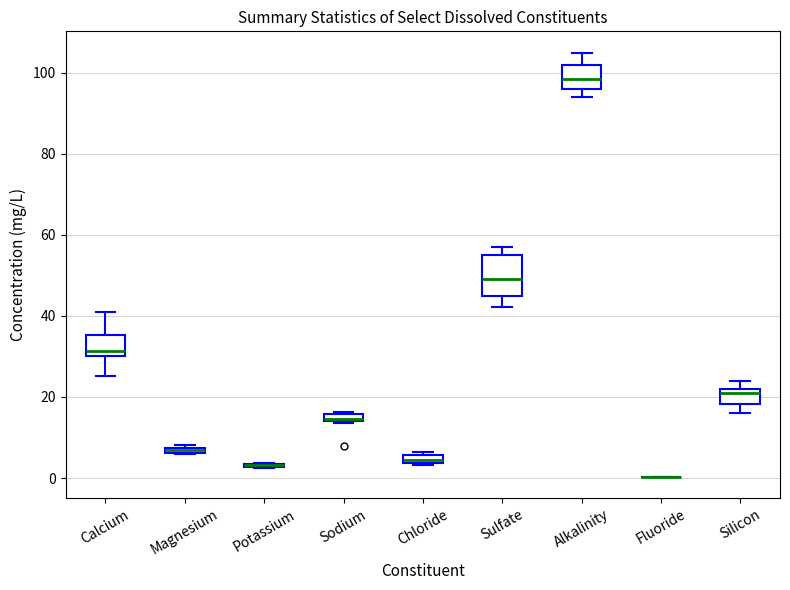

Where is the lower edge of the box for Calcium on the y-axis? The values are not printed on the chart, so give them approximately, as read against the axis.

30